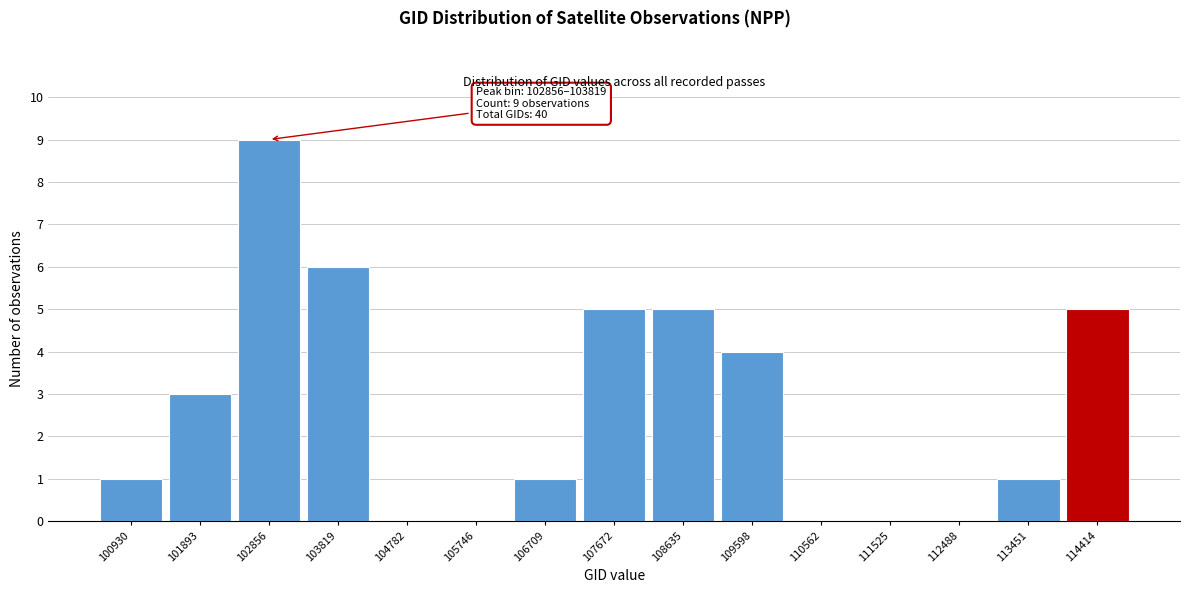

Reading left to right, extract all data points from this chart.

100930=1	101893=3	102856=9	103819=6	104782=0	105746=0	106709=1	107672=5	108635=5	109598=4	110562=0	111525=0	112488=0	113451=1	114414=5